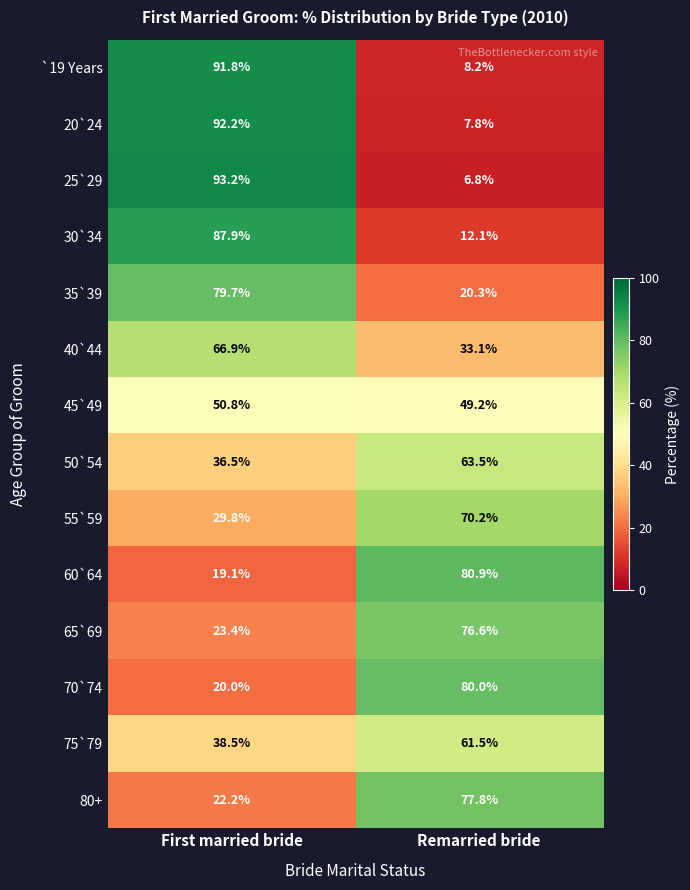

What is the difference between the highest and lowest values at Remarried bride?

74.1